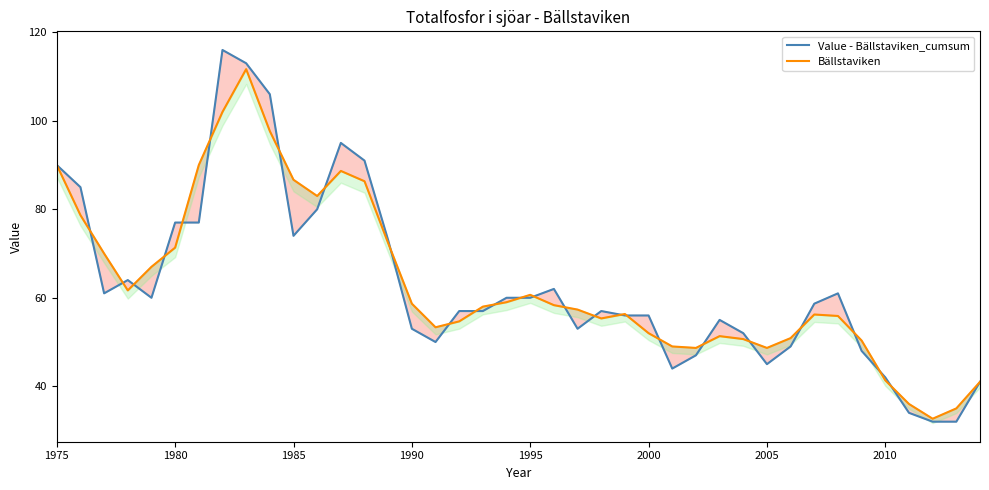

What is the minimum value for Value - Bällstaviken_cumsum?

32.0